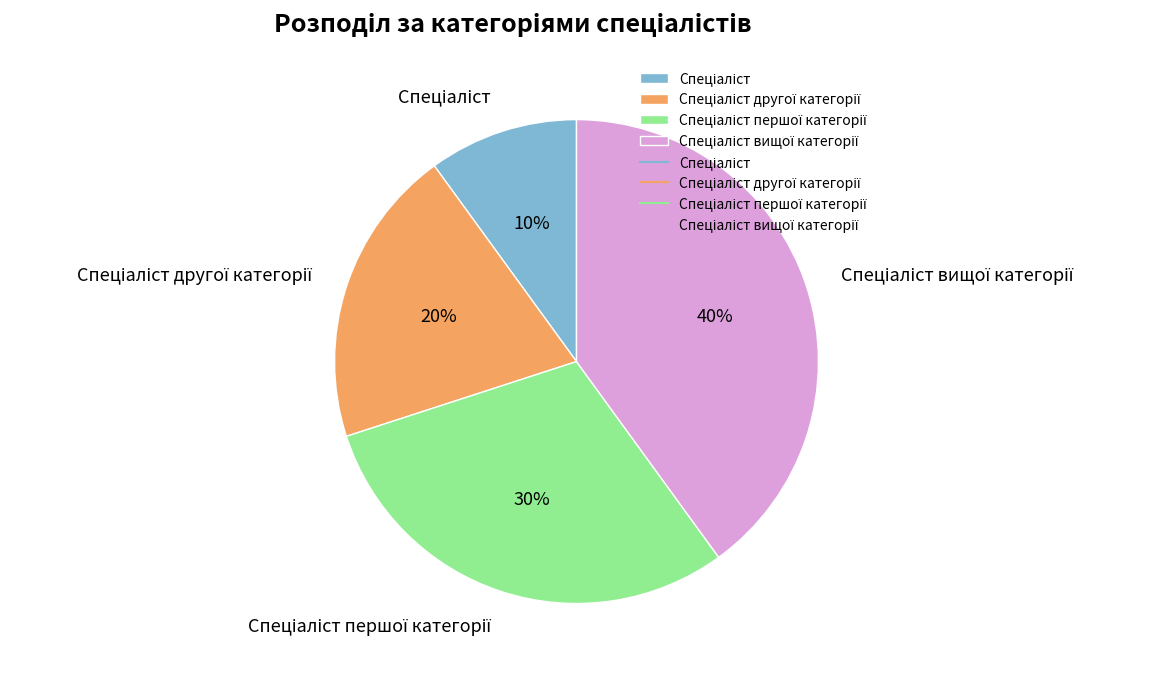

To the nearest percent, what is the average slice percentage?

25%